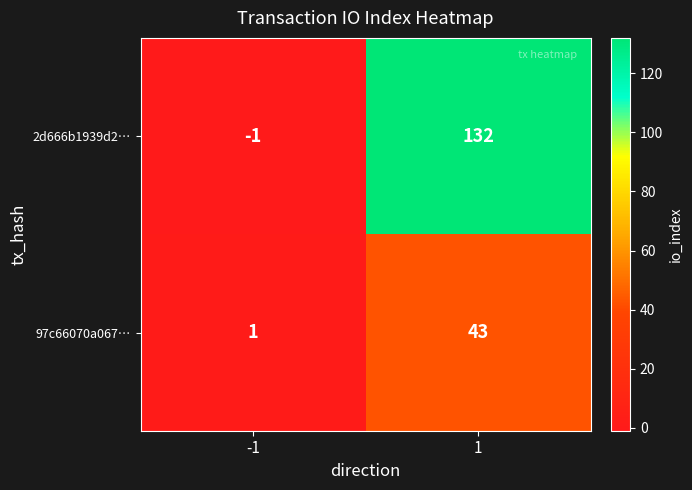

What is the sum of the 97c66070a067… values at -1 and 1?

44